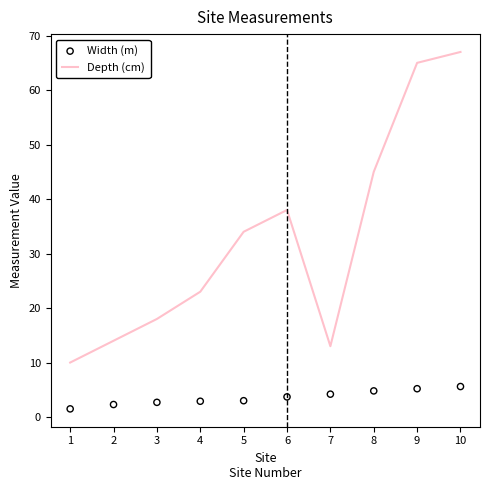

At which category is the sum across all series the highest?

10